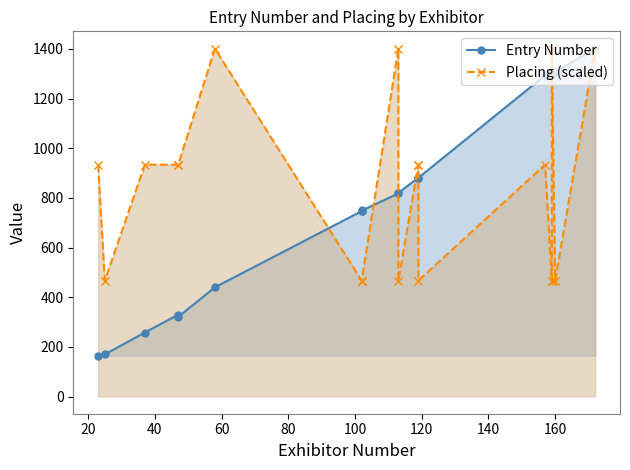

True or false: Entry Number and Placing (scaled) intersect in this chart.

True